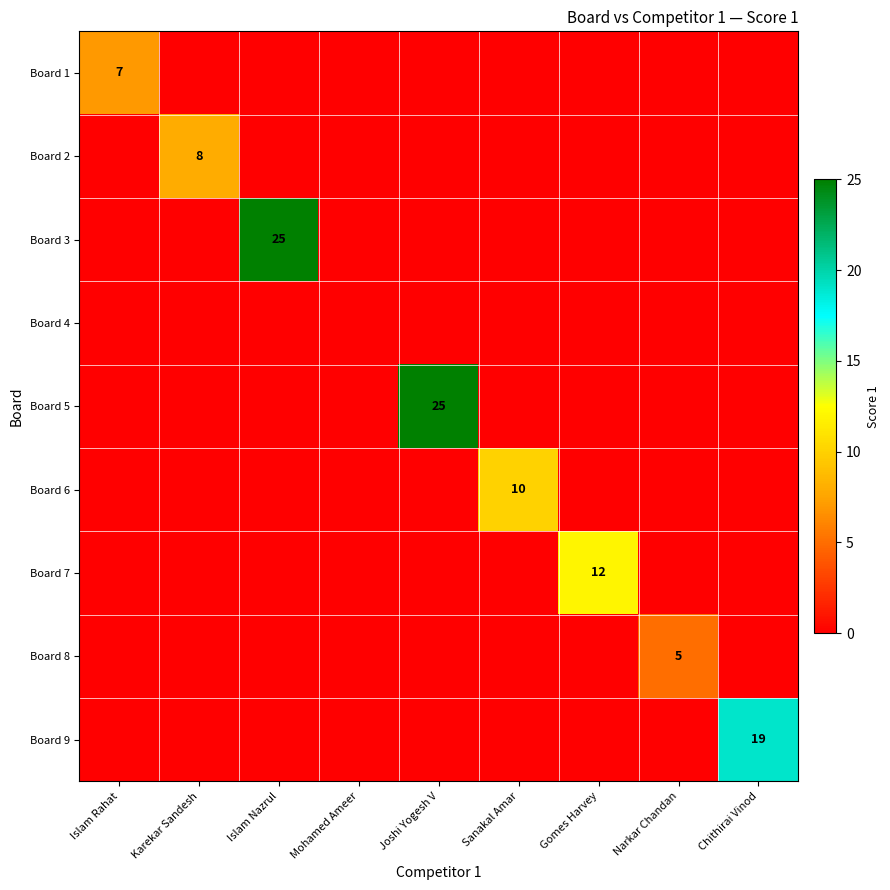

What is the spread (max minus min) of values at Gomes Harvey?

12